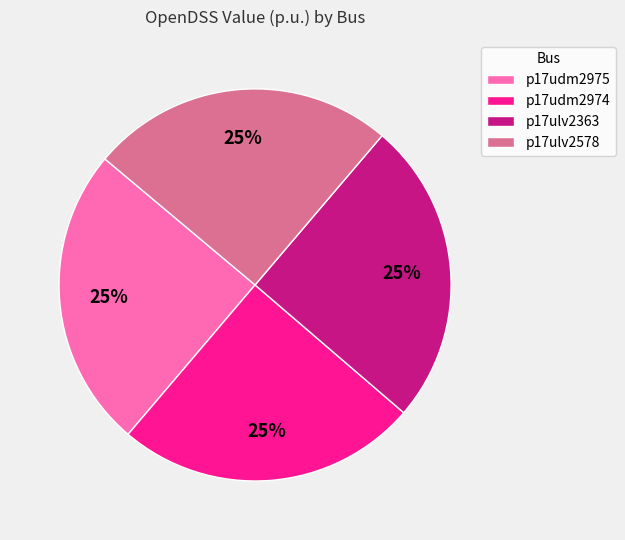

Is it true that p17udm2974 is 36% of the pie?

False